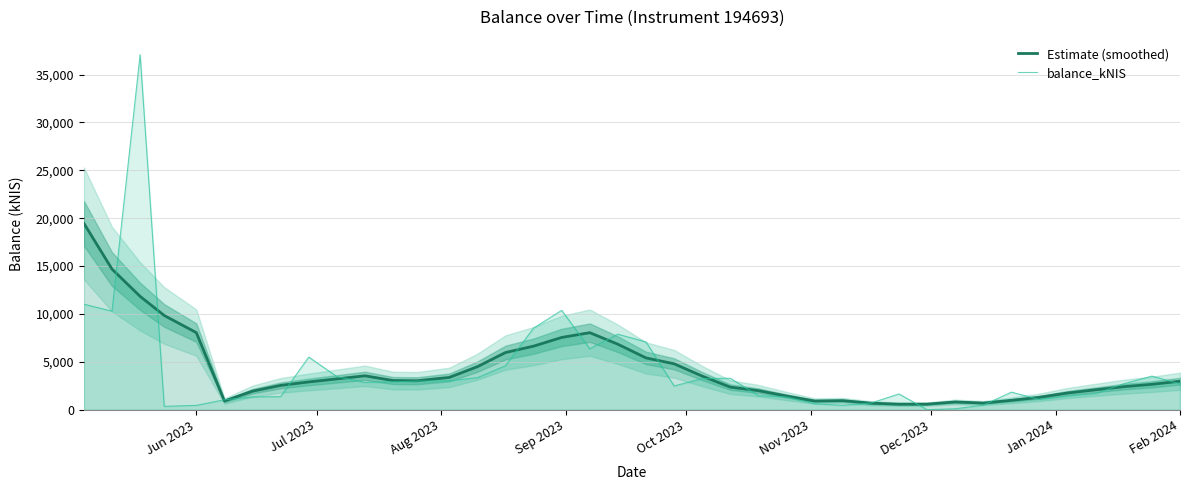

What is the highest value of the balance_kNIS series?

37073.3